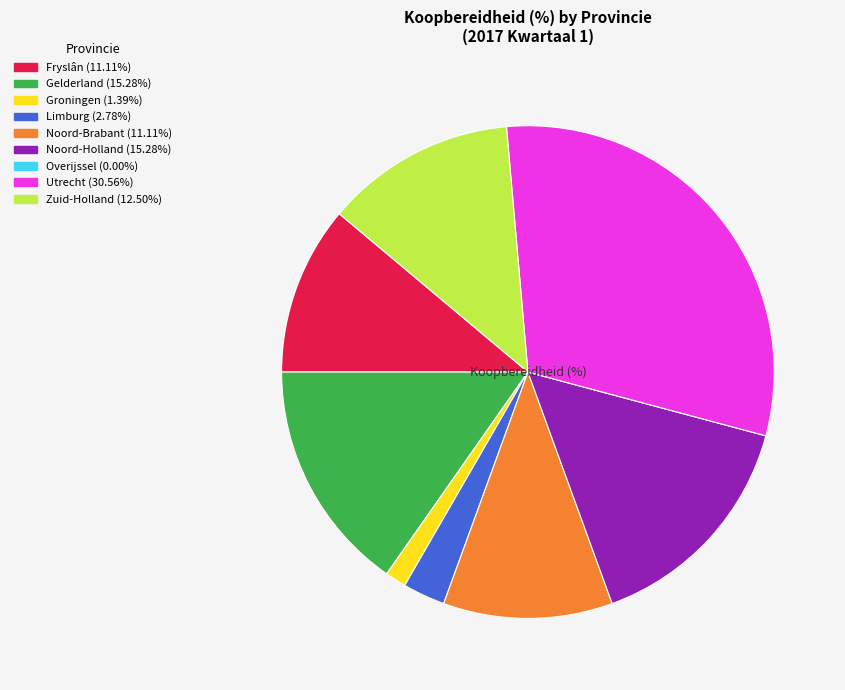

Between Noord-Brabant and Gelderland, which is larger?

Gelderland